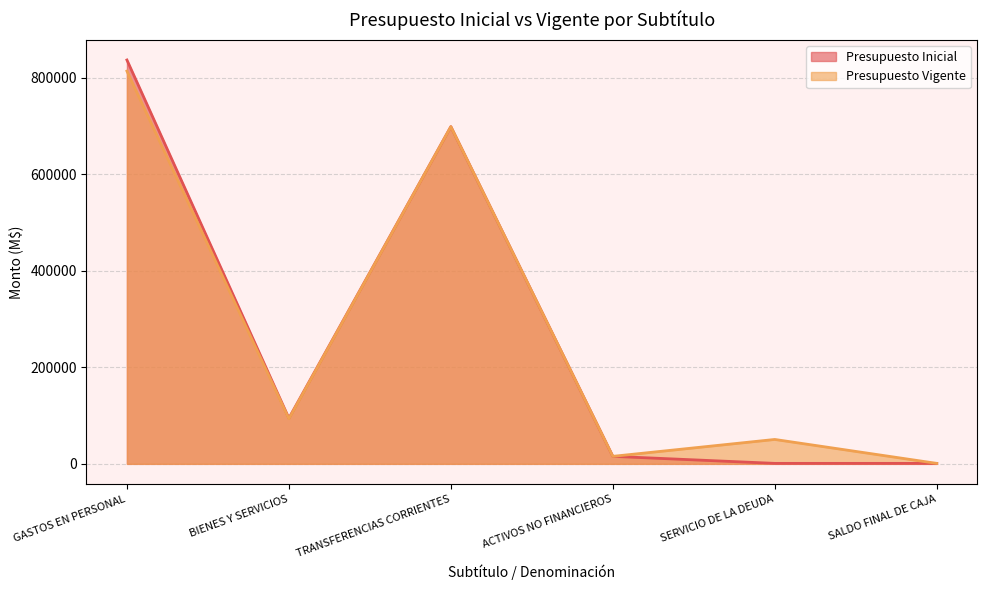

How many interior local valleys does the Presupuesto Vigente series have?

2